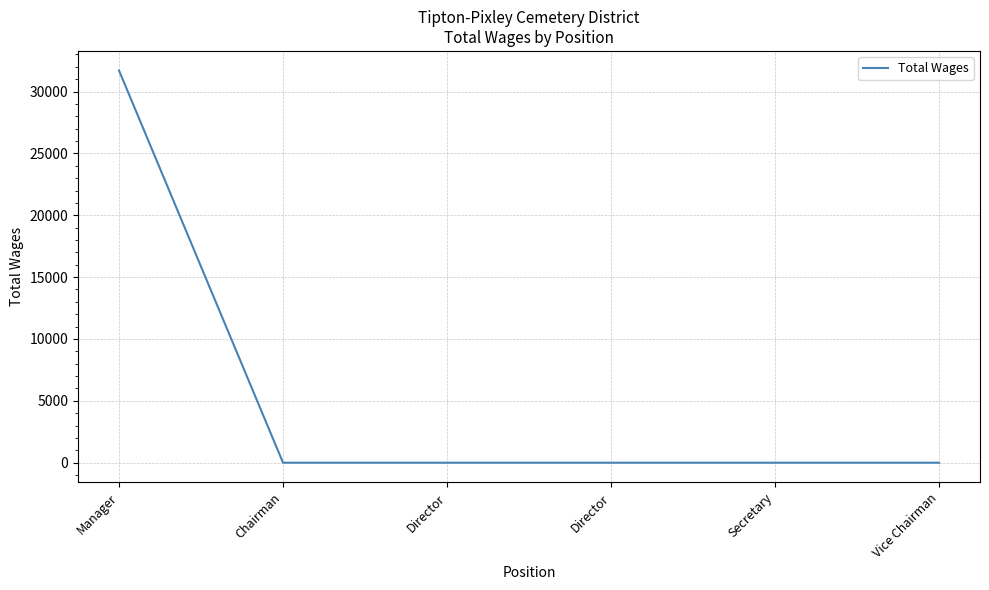

The value at Director is -15548. True or false?

False